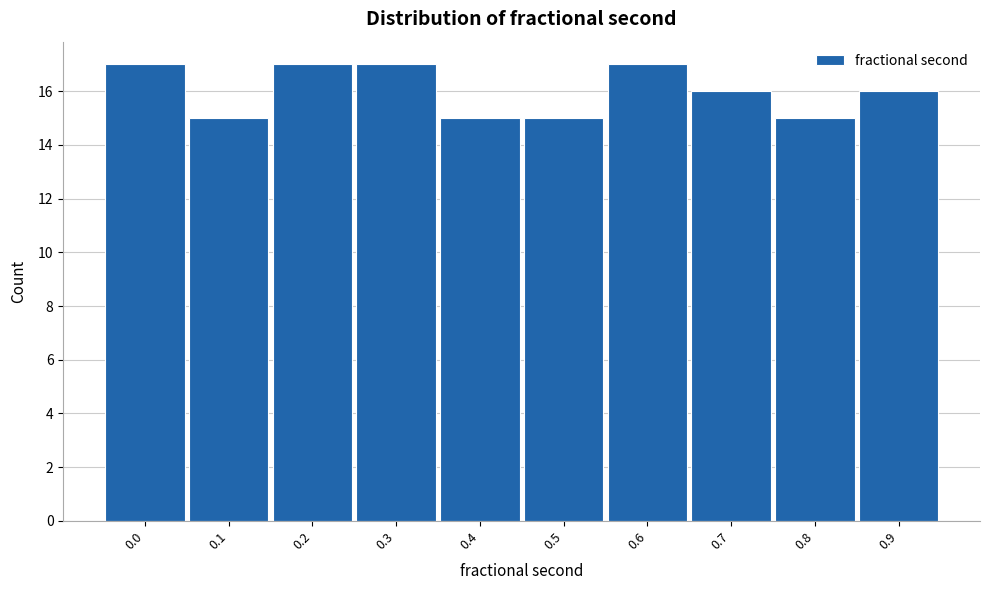

Reading left to right, what are all the values shown in this chart?

0.0=17	0.1=15	0.2=17	0.3=17	0.4=15	0.5=15	0.6=17	0.7=16	0.8=15	0.9=16